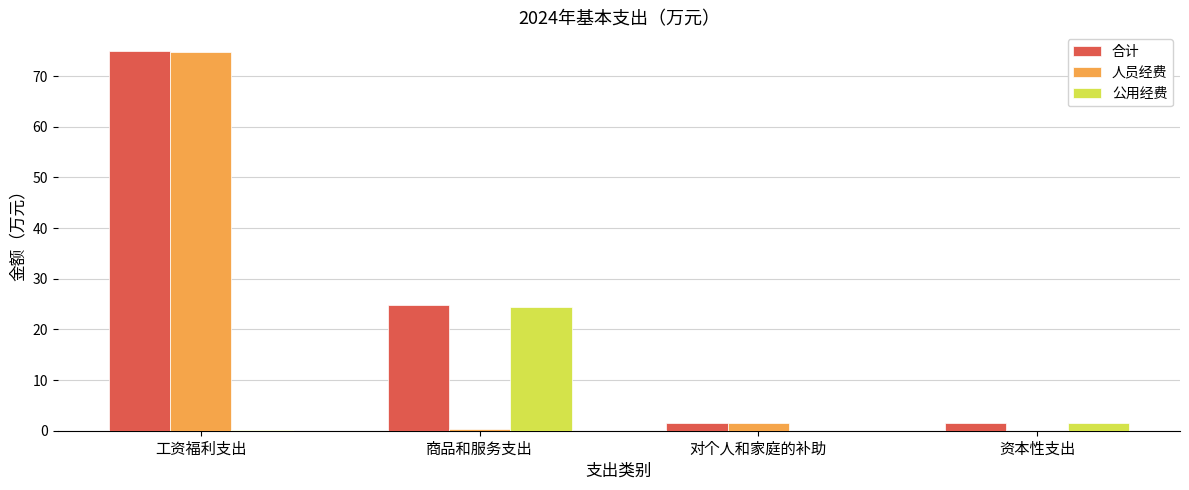

What are all the series names shown in the legend?

合计, 人员经费, 公用经费